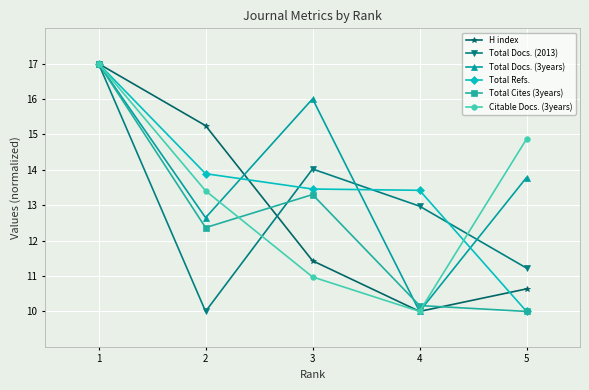

What value does the Total Cites (3years) series have at 3?

13.3